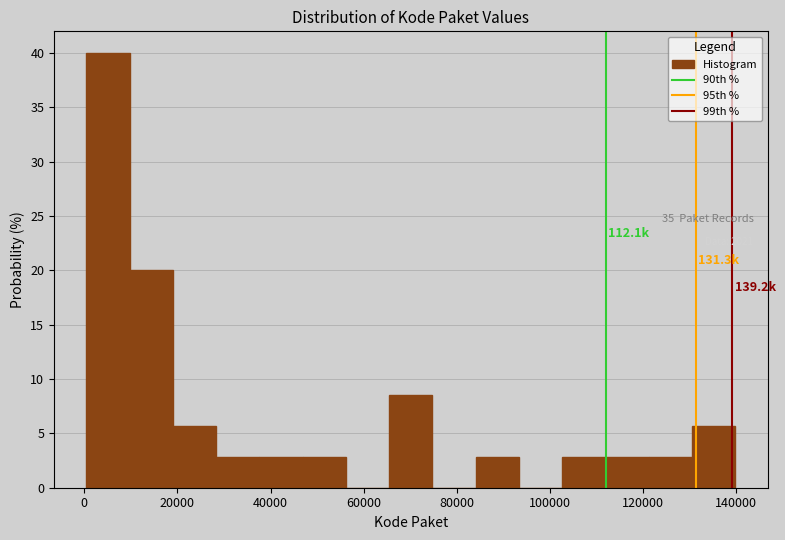

Over which range of the x-axis is the bar tallest?

0 to 10000